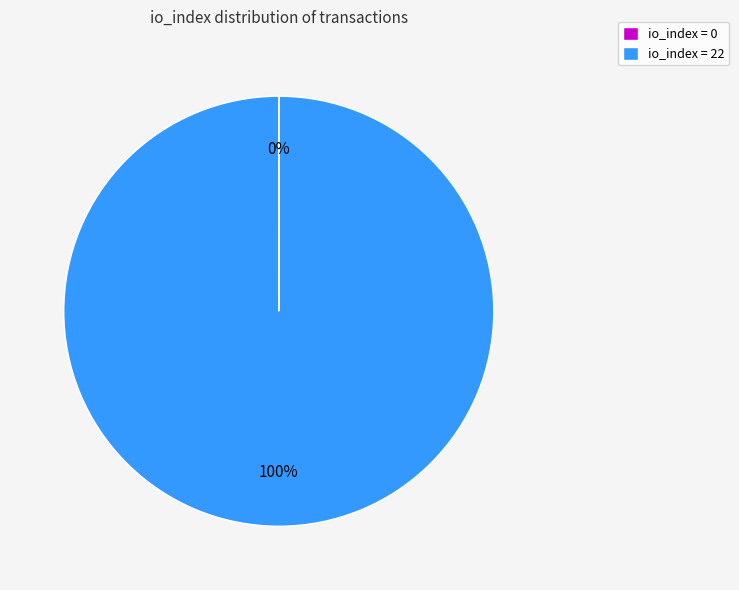

Which category has the biggest portion of the pie?

io_index = 22